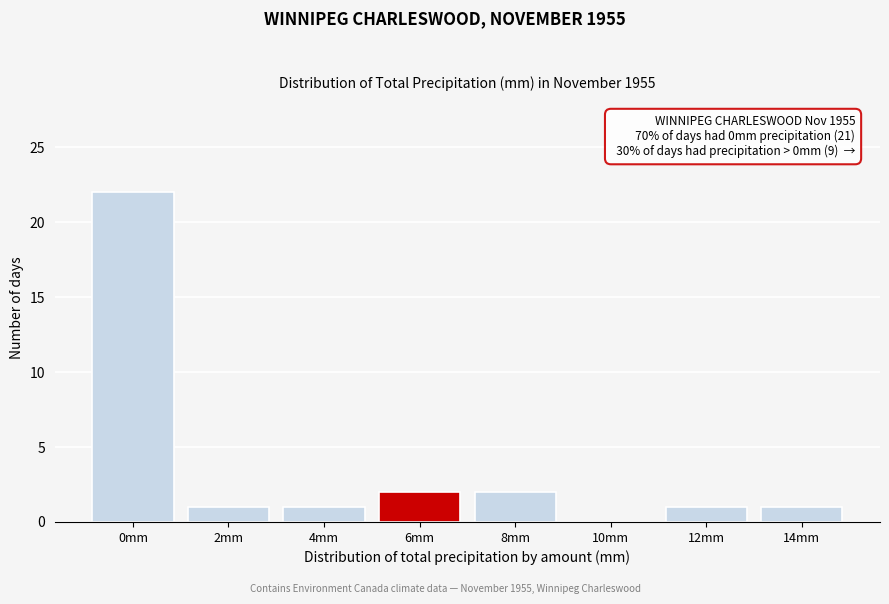

Reading right to left, extract all data points from this chart.

14mm=1	12mm=1	10mm=0	8mm=2	6mm=2	4mm=1	2mm=1	0mm=22